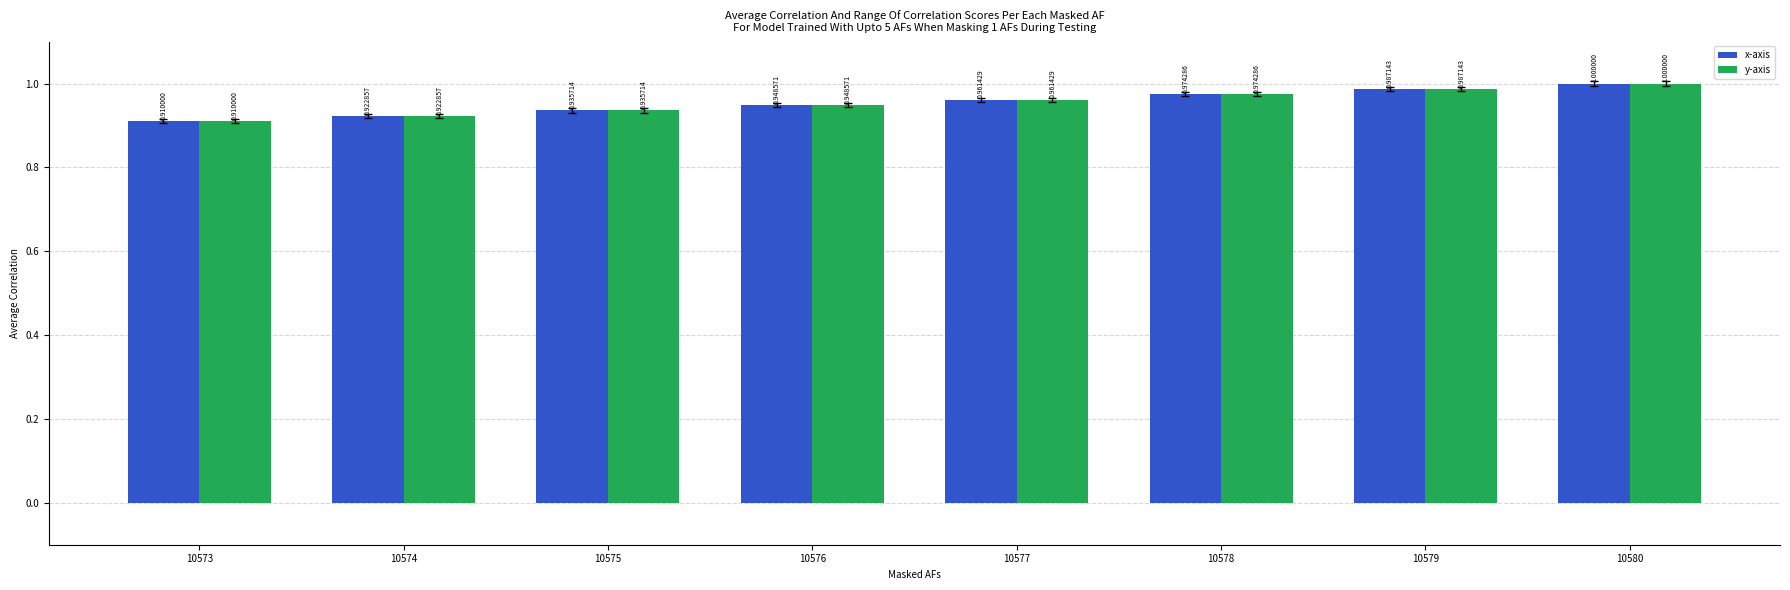

Is the value of y-axis at 10577 greater than the value of x-axis at 10573?

Yes